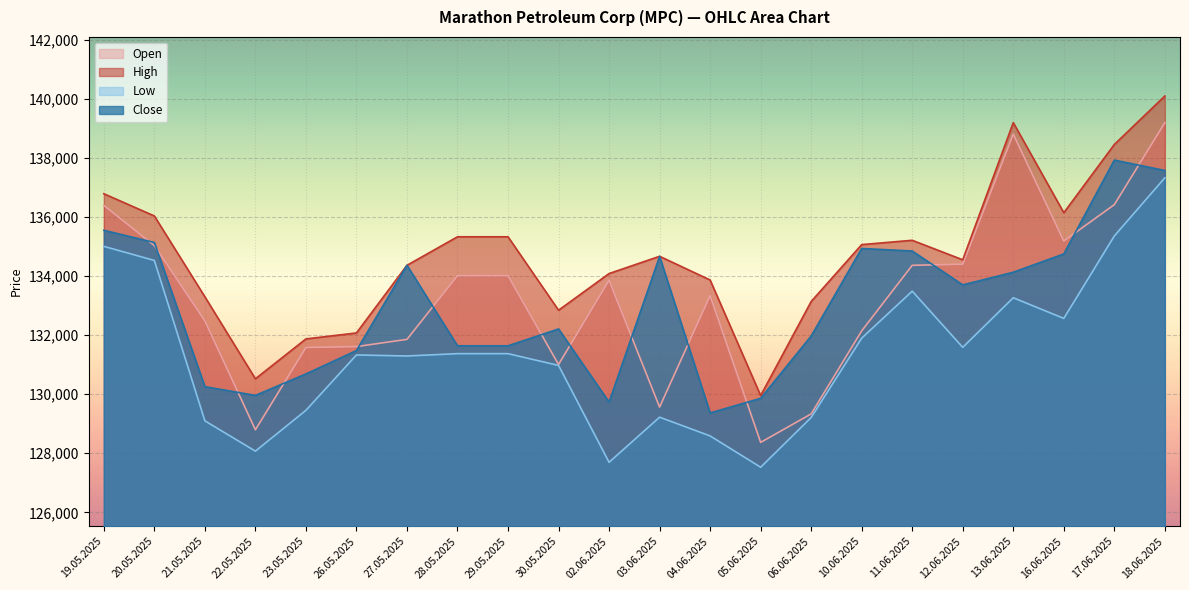

What value does the High series have at 12.06.2025, to the nearest 100?

134600